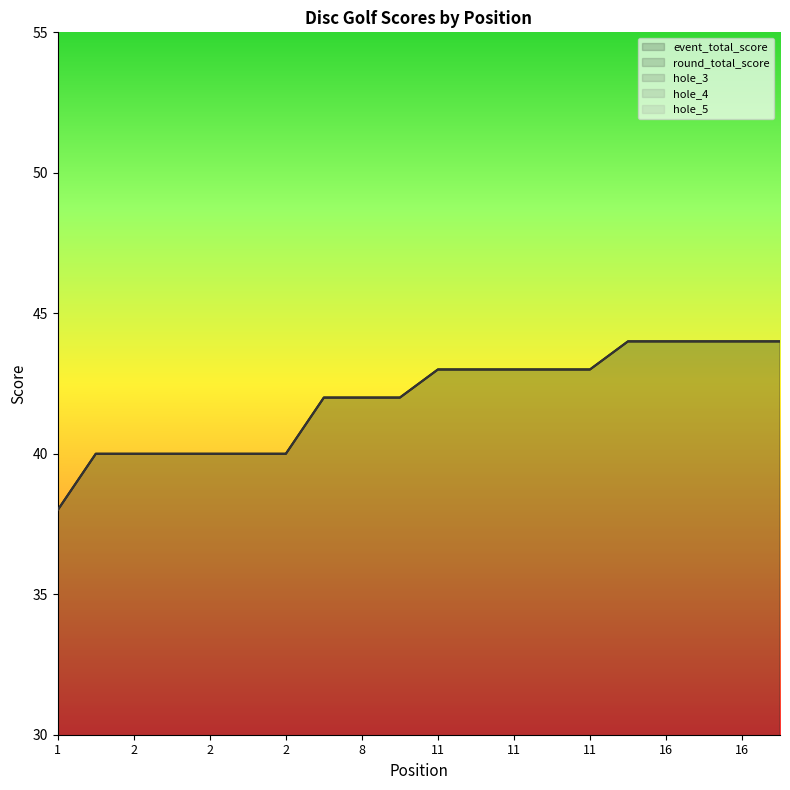

True or false: event_total_score has more than 1 interior local peaks.

False